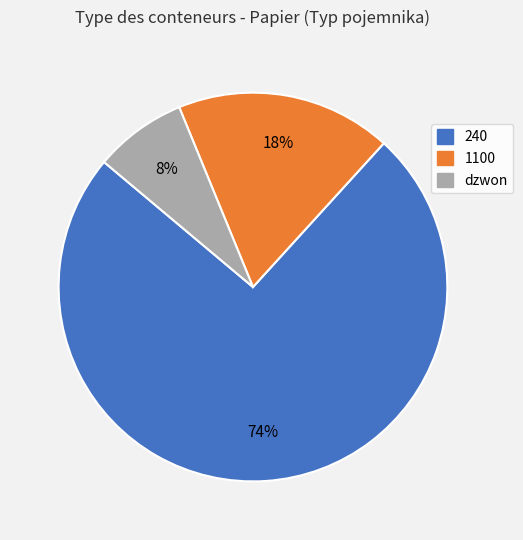

Is dzwon the majority of the pie?

No